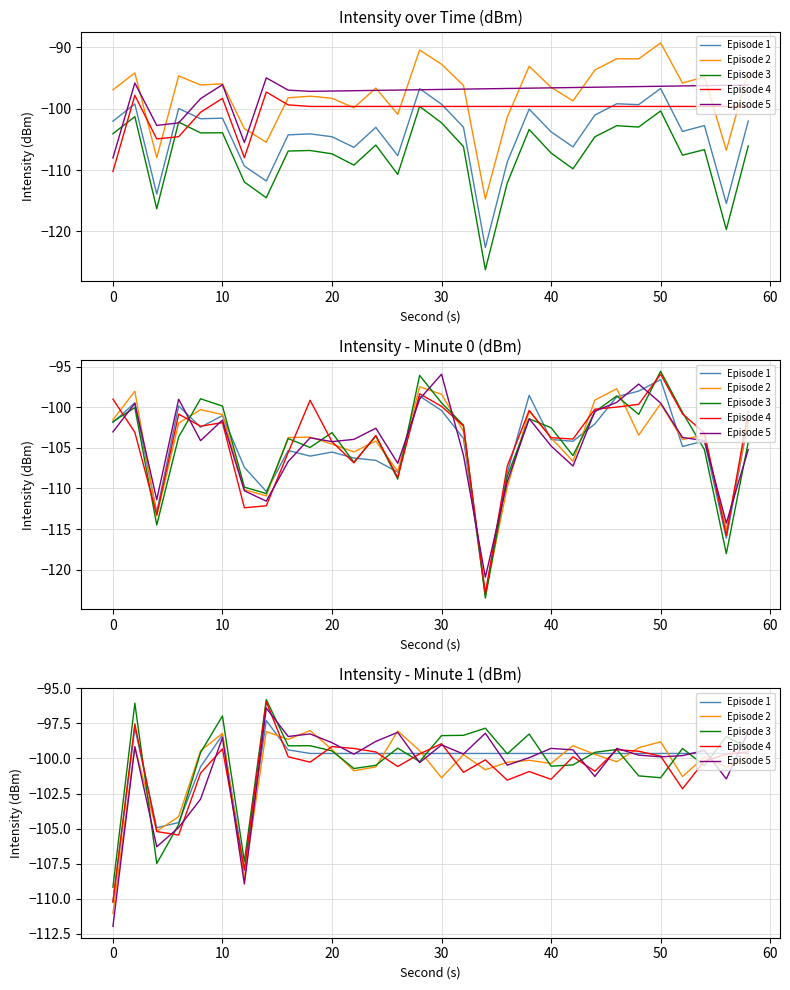

What is the sum of all Episode 4 values?

-3026.1